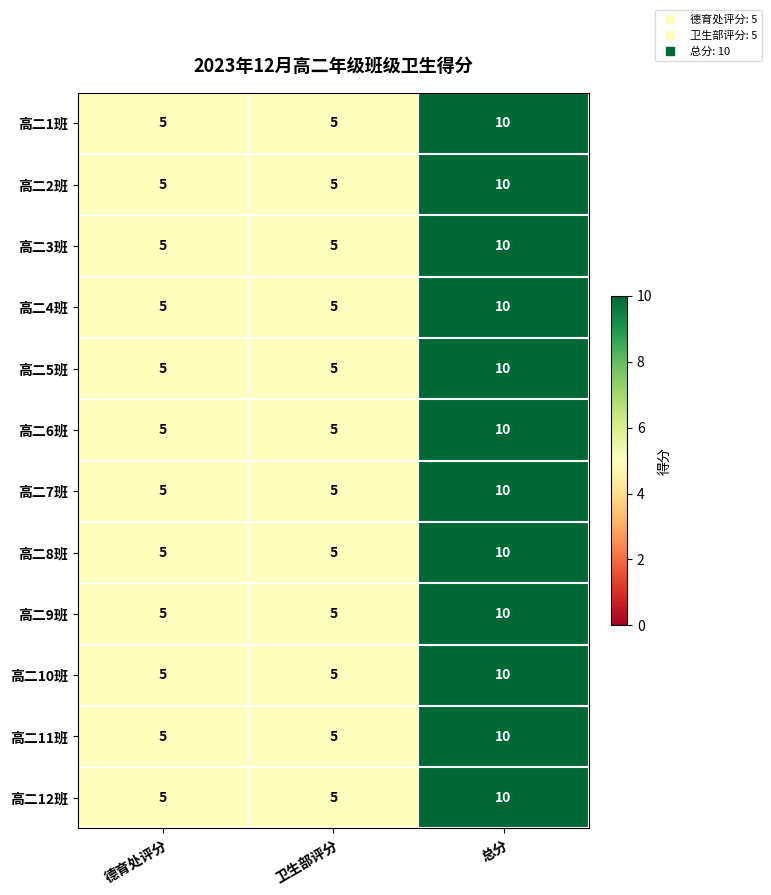

At which category does the chart reach its peak across all series?

总分